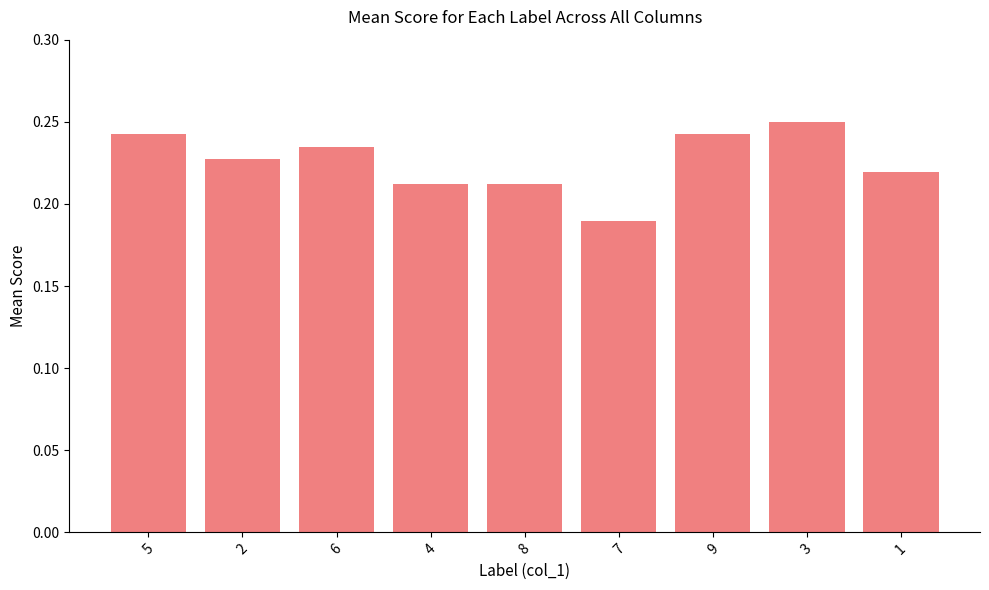

True or false: the data shows 0.1 at 8.

False